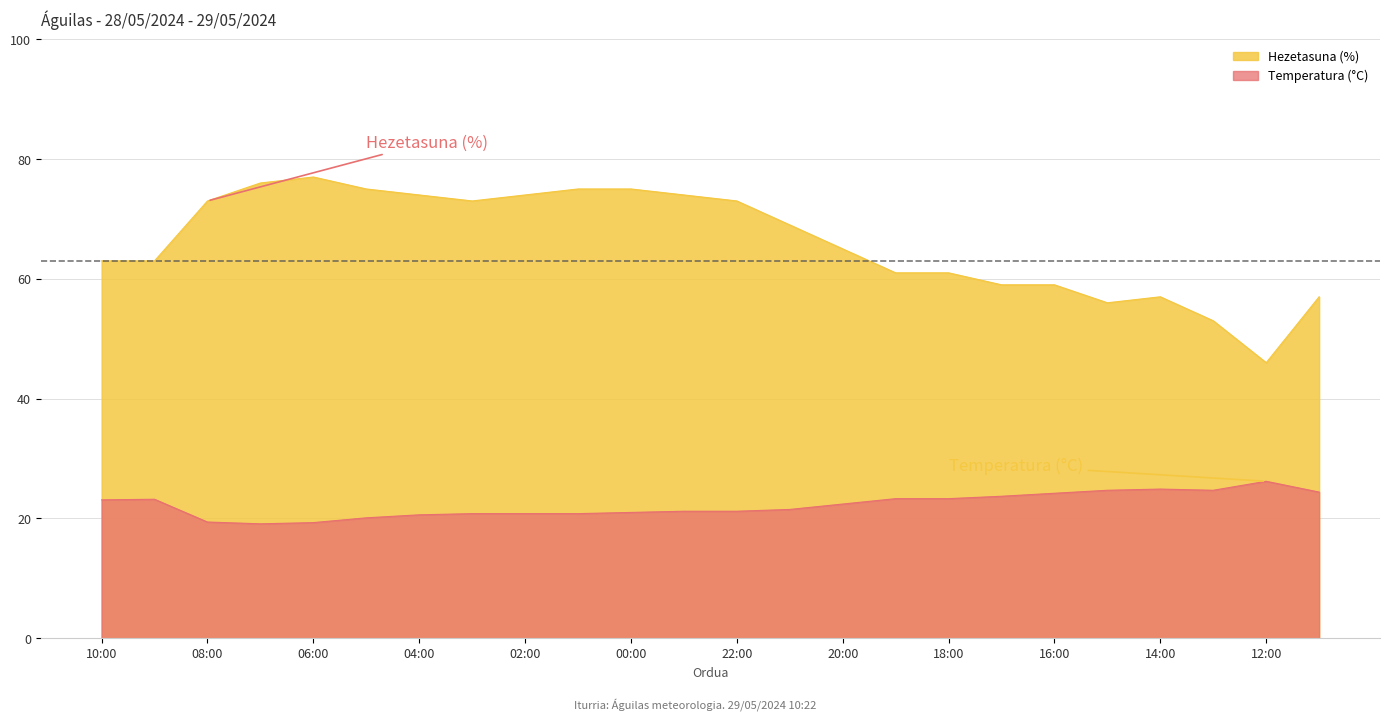

Which series has the widest spread of values?

Hezetasuna (%)